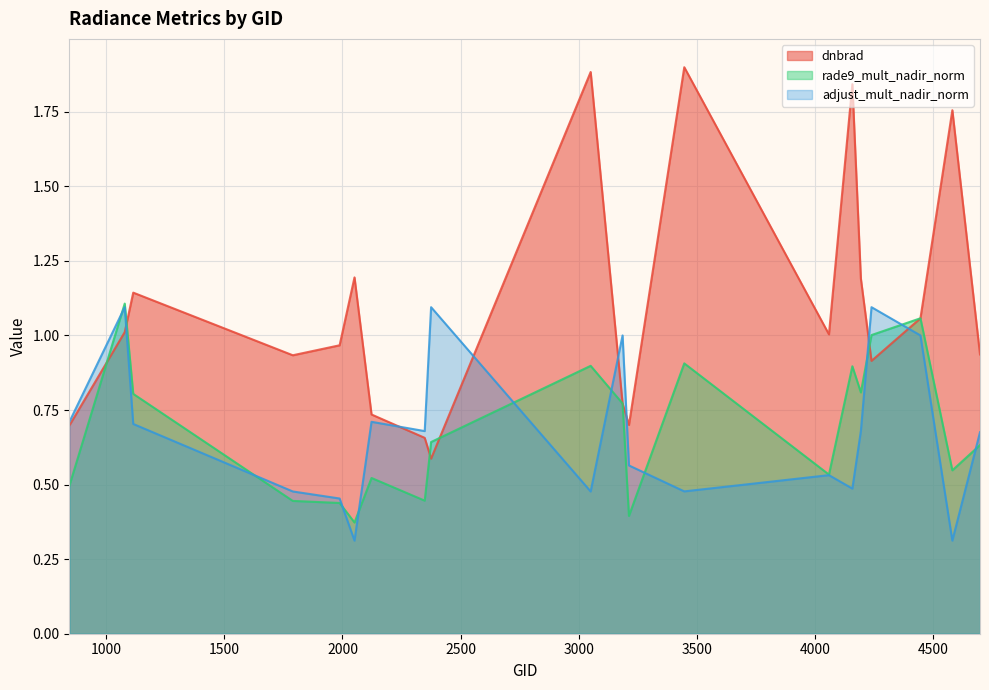

Is the value of adjust_mult_nadir_norm at 3185 greater than the value of dnbrad at 3446?

No